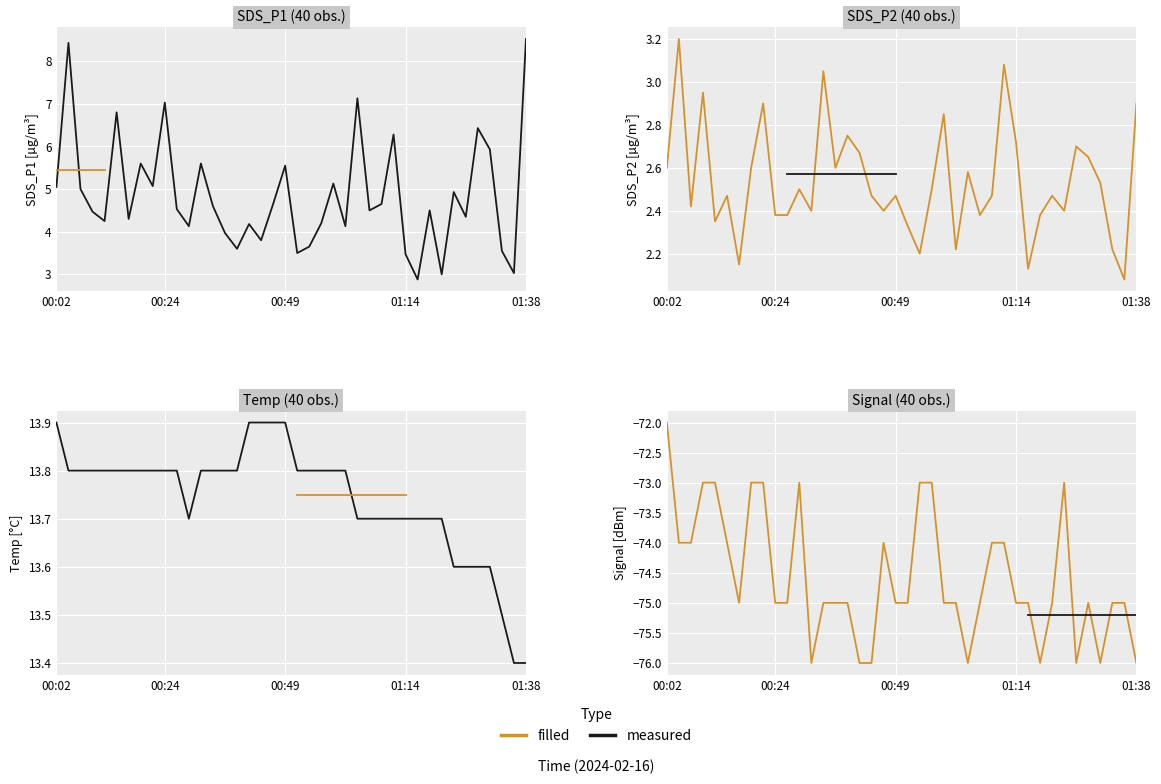

Is this an area chart (filled region under the line)?

No